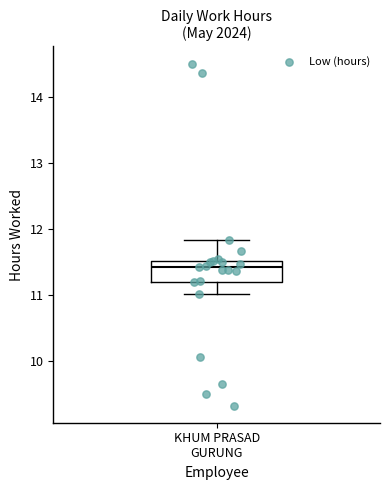

Read this box plot against the y-axis: the position of the median line, the range covered by the box, and the ends of both whiskers. The values are not printed on the chart, so give them approximately, as read against the axis.

median 11.4, box 11.2 to 11.5, whiskers 11.0 to 11.8